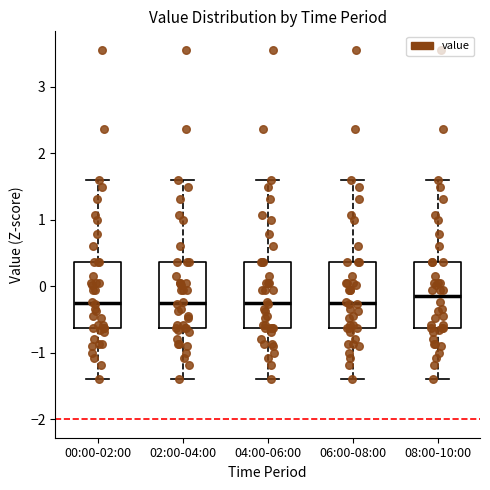

Which box's median line is the highest?

08:00-10:00